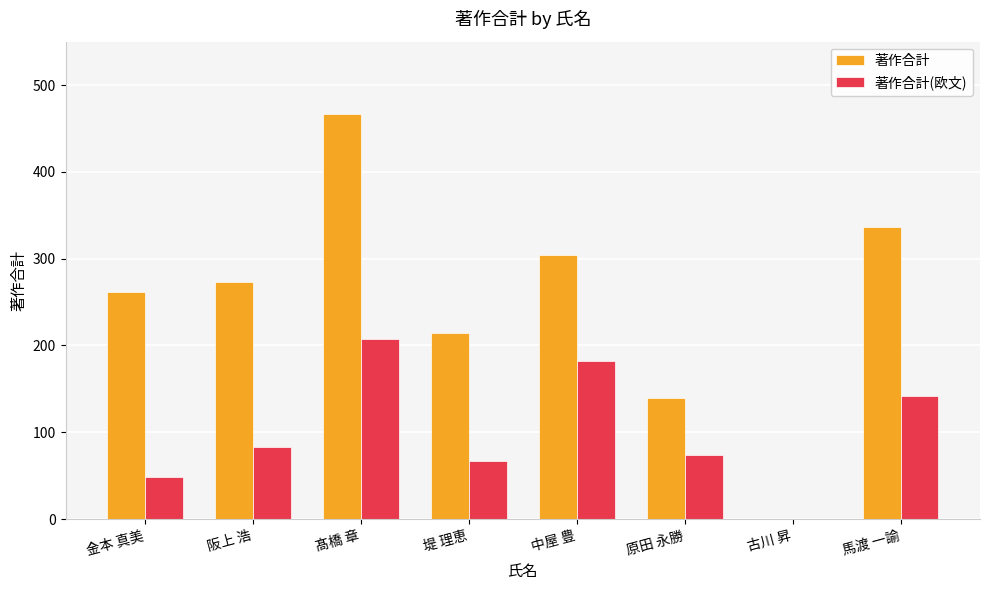

Is the value of 著作合計 at 堤 理恵 greater than the value of 著作合計(欧文) at 阪上 浩?

Yes